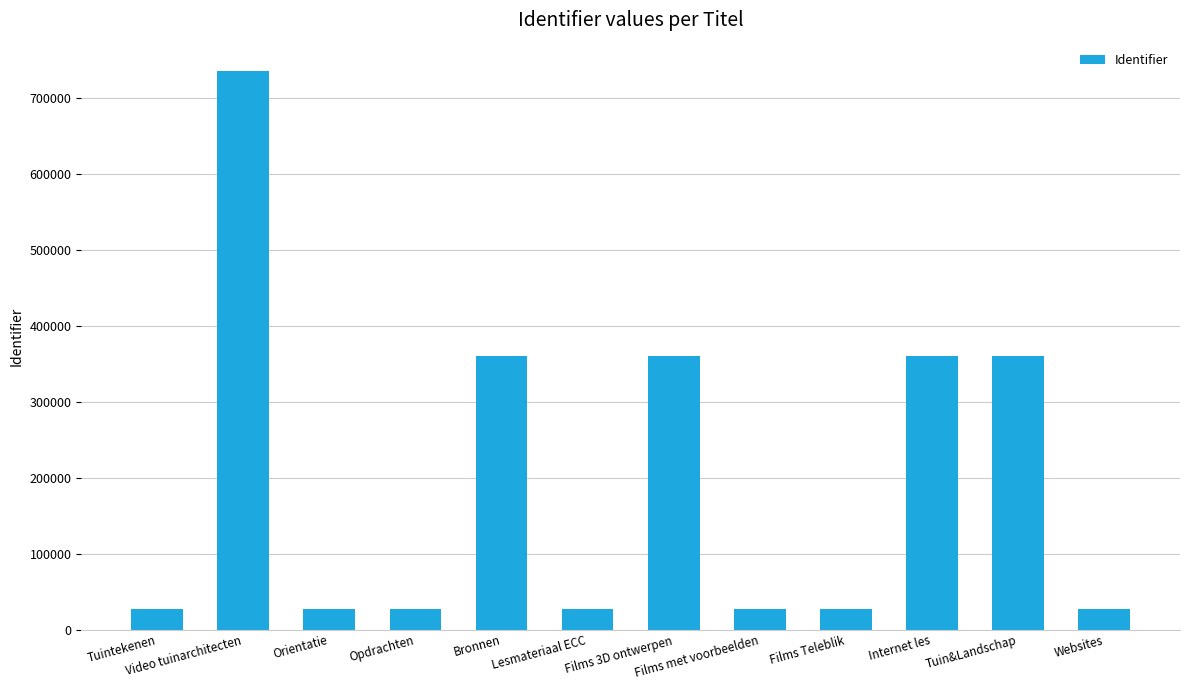

Does the chart contain any negative values?

No